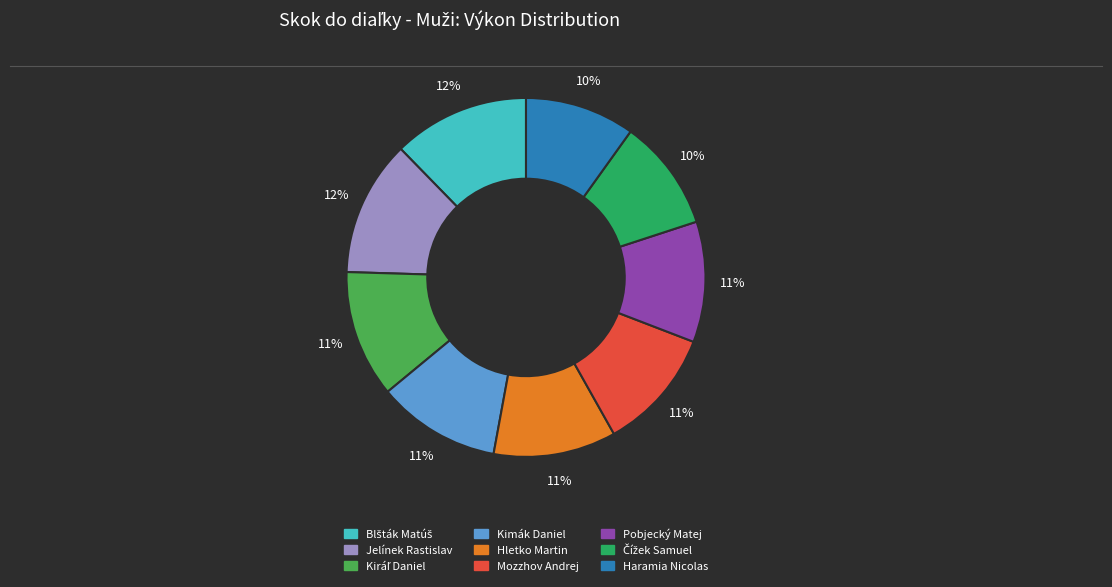

What percentage is the Mozzhov Andrej slice, to the nearest percent?

11%